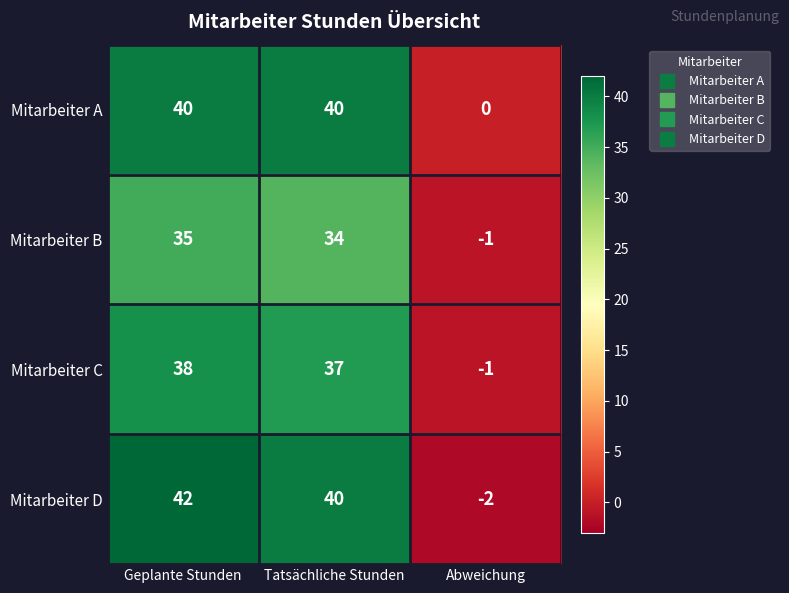

At how many categories does at least one series exceed 18?

2